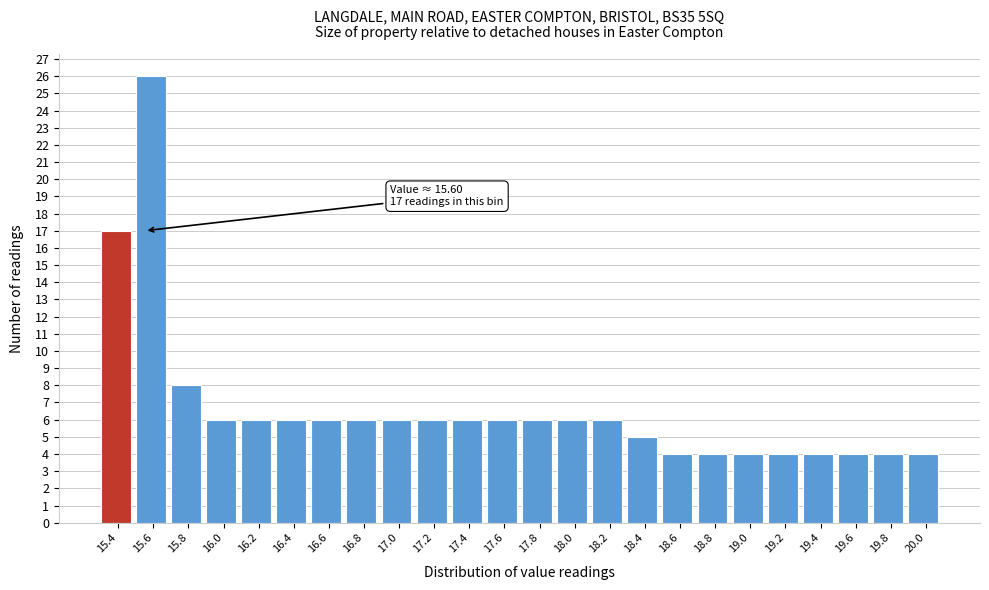

Reading right to left, what are all the values shown in this chart?

20.0=4	19.8=4	19.6=4	19.4=4	19.2=4	19.0=4	18.8=4	18.6=4	18.4=5	18.2=6	18.0=6	17.8=6	17.6=6	17.4=6	17.2=6	17.0=6	16.8=6	16.6=6	16.4=6	16.2=6	16.0=6	15.8=8	15.6=26	15.4=17